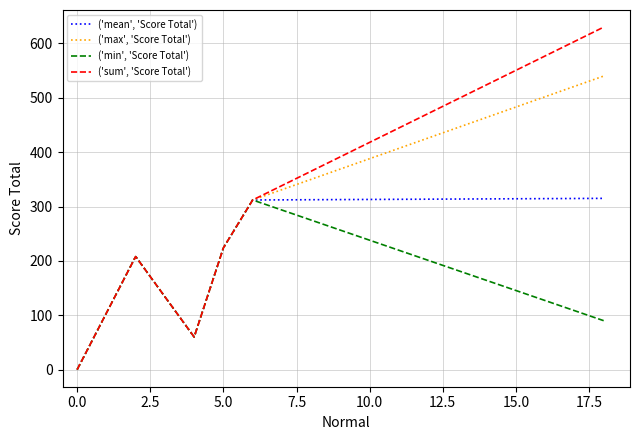

Which series has the largest range (max minus min)?

('sum', 'Score Total')